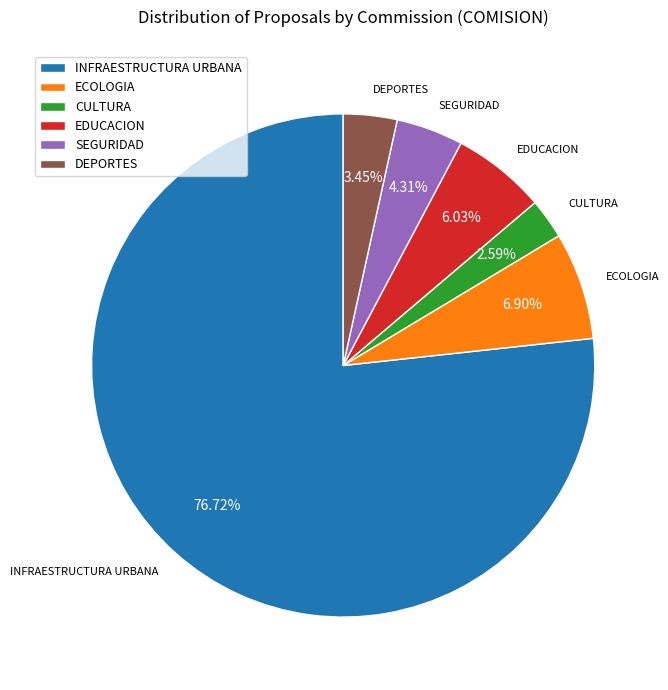

How many slices are in this pie chart?

6